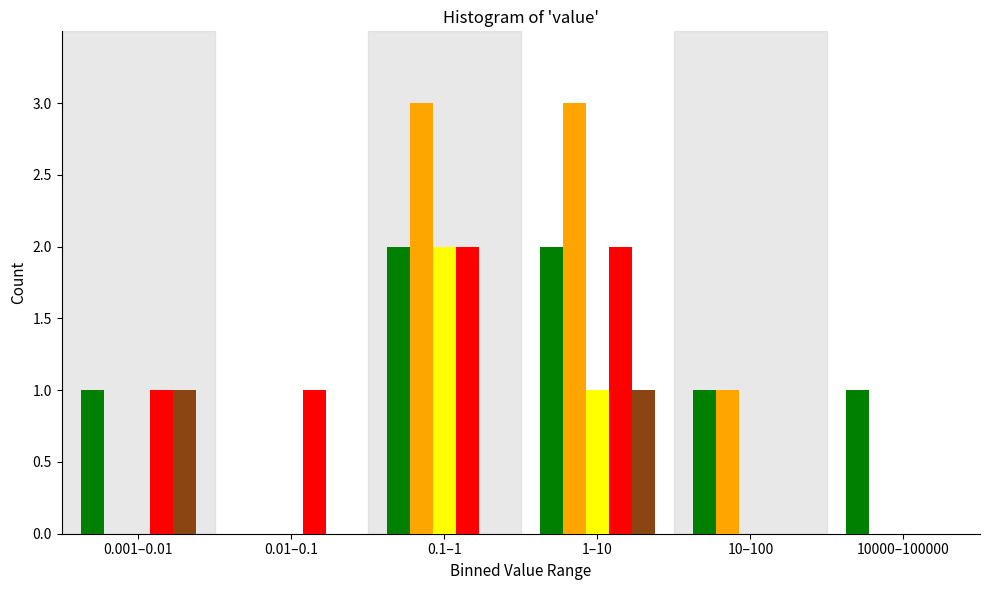

What is the greatest value displayed?

3